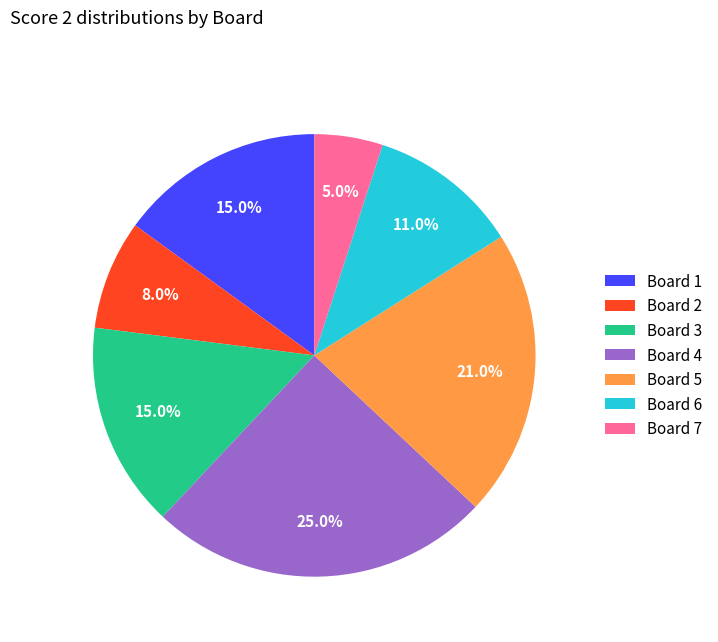

How many slices are in this pie chart?

7